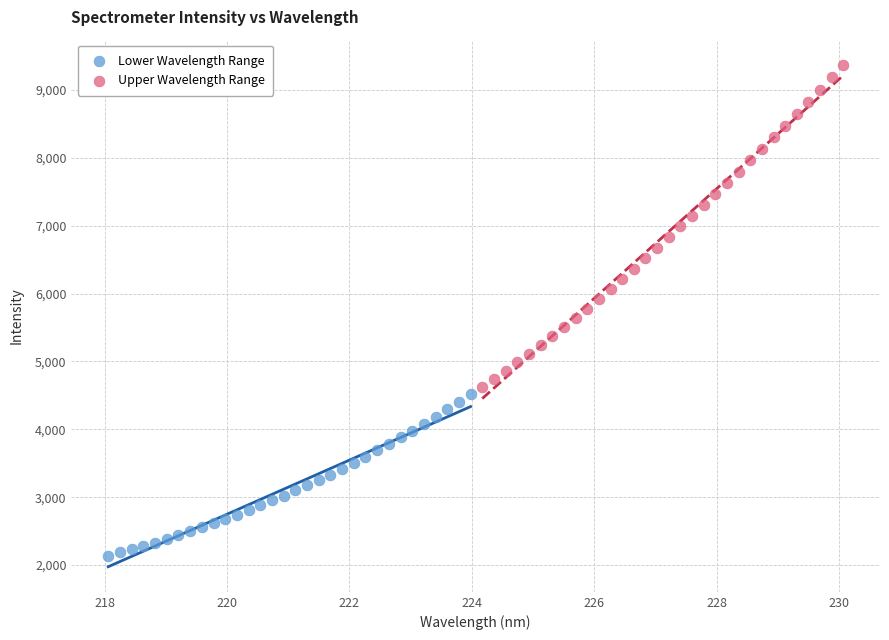

What are all the series names shown in the legend?

Lower Wavelength Range, Upper Wavelength Range